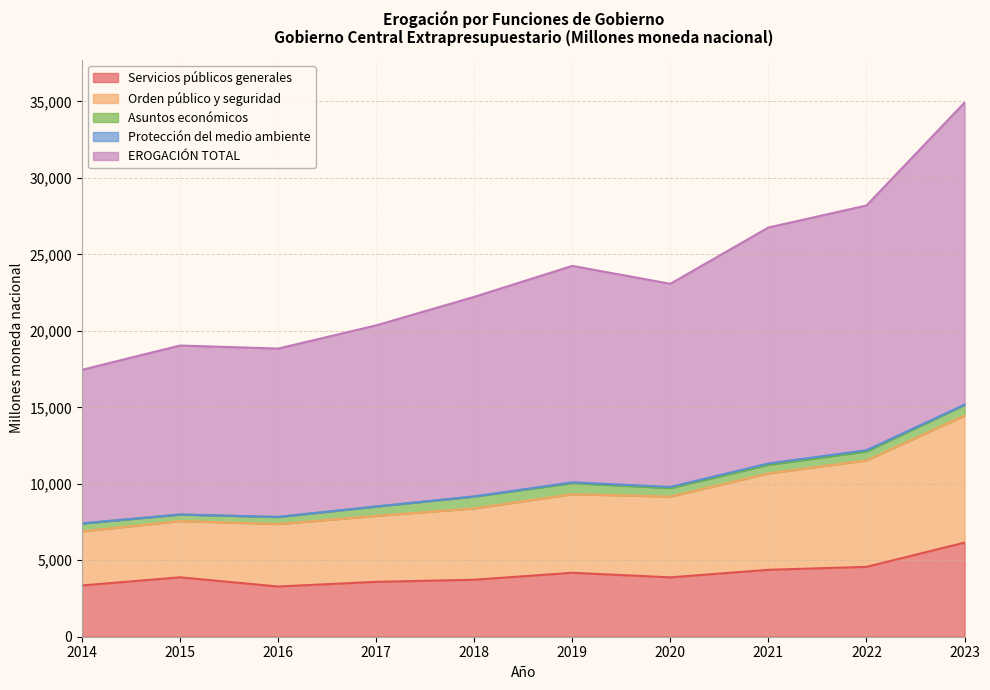

True or false: Orden público y seguridad has a value of 14326.6 at 2017.

False